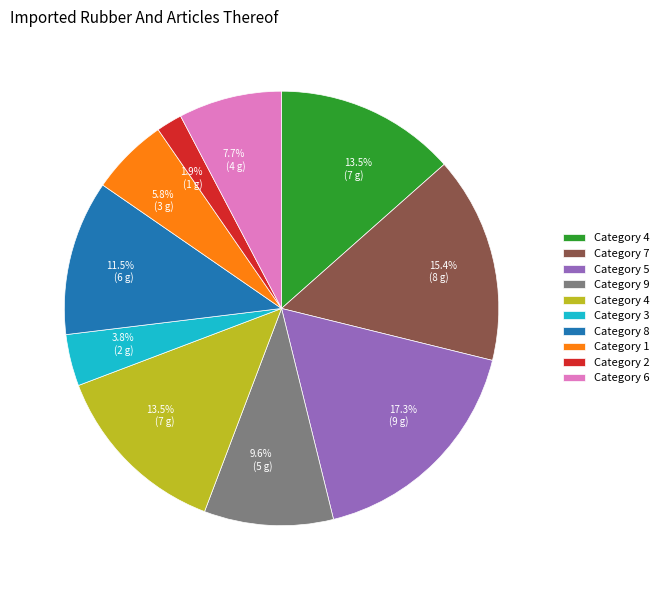

Is there a majority slice in this chart?

No